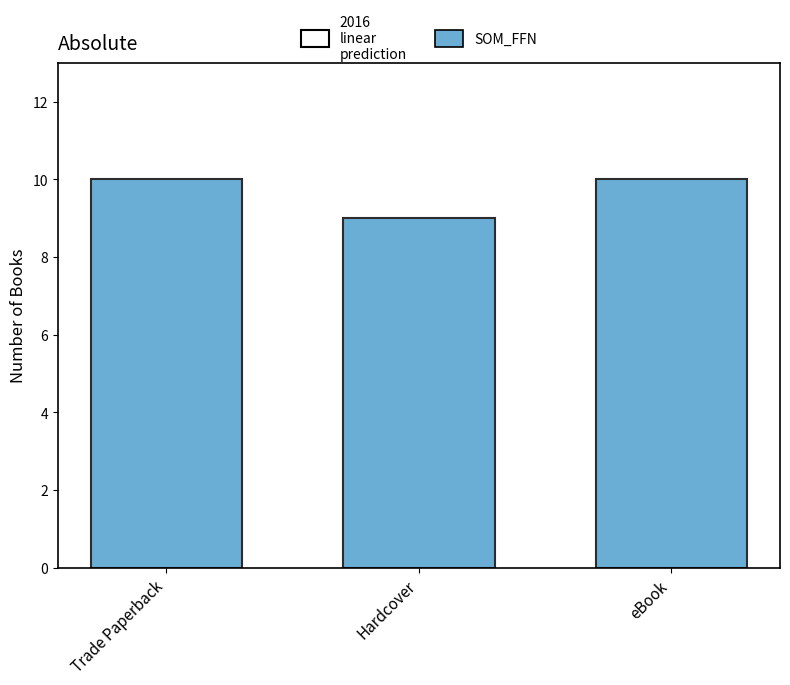

What is the minimum value shown in the chart?

9